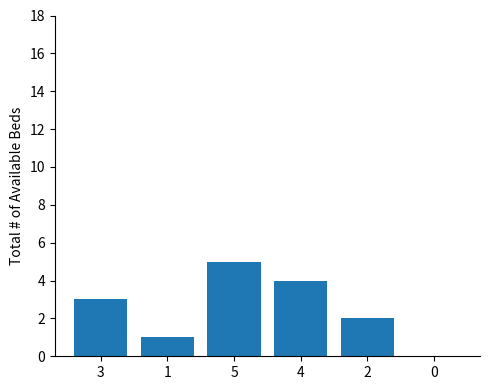

Approximately how many times larger is the value at 1 compared to 2?

0.5